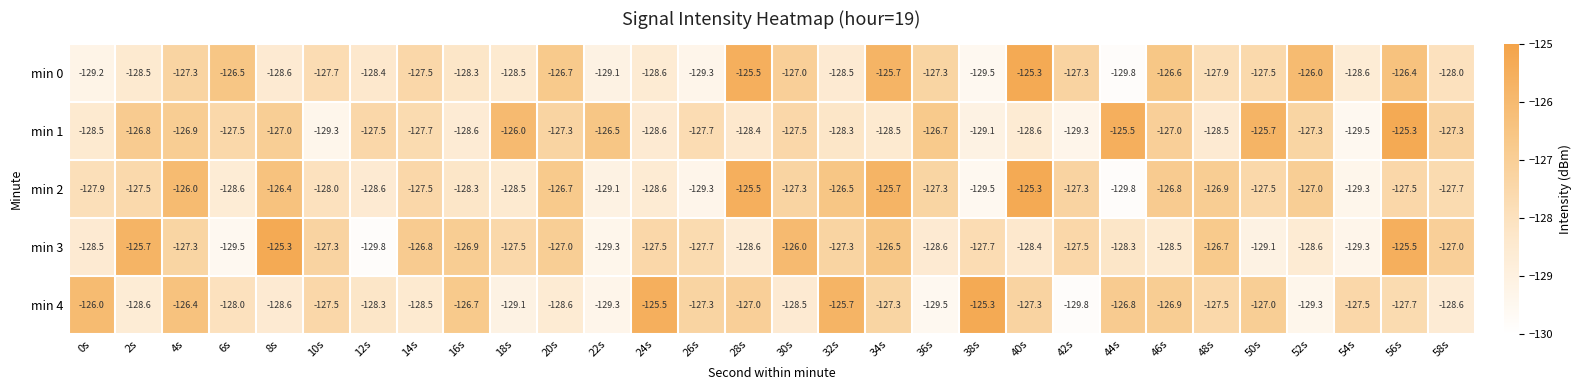

What is the difference between the highest and lowest values at 44s?

4.3